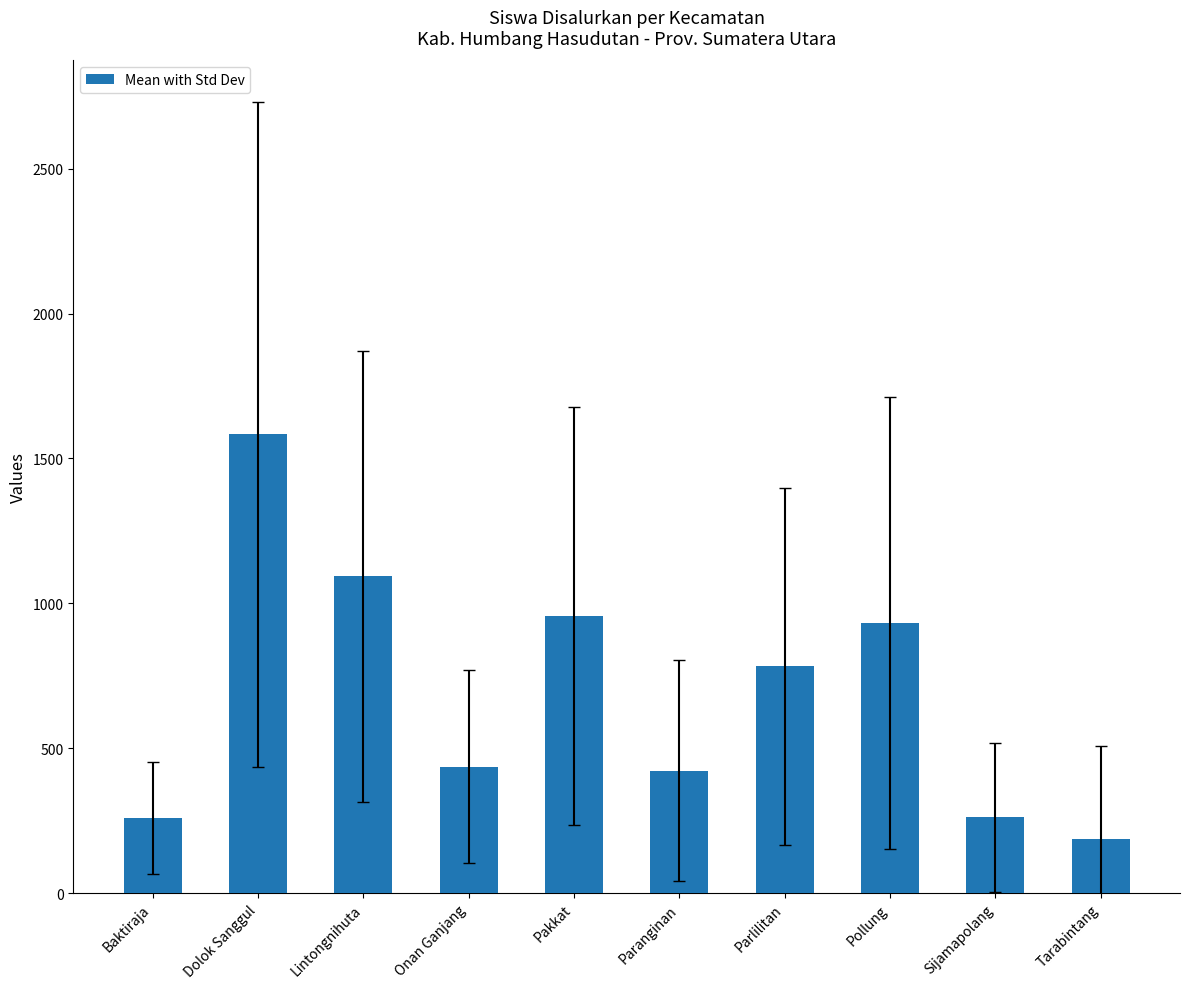

Are the bars grouped side by side (vs. stacked)?

No